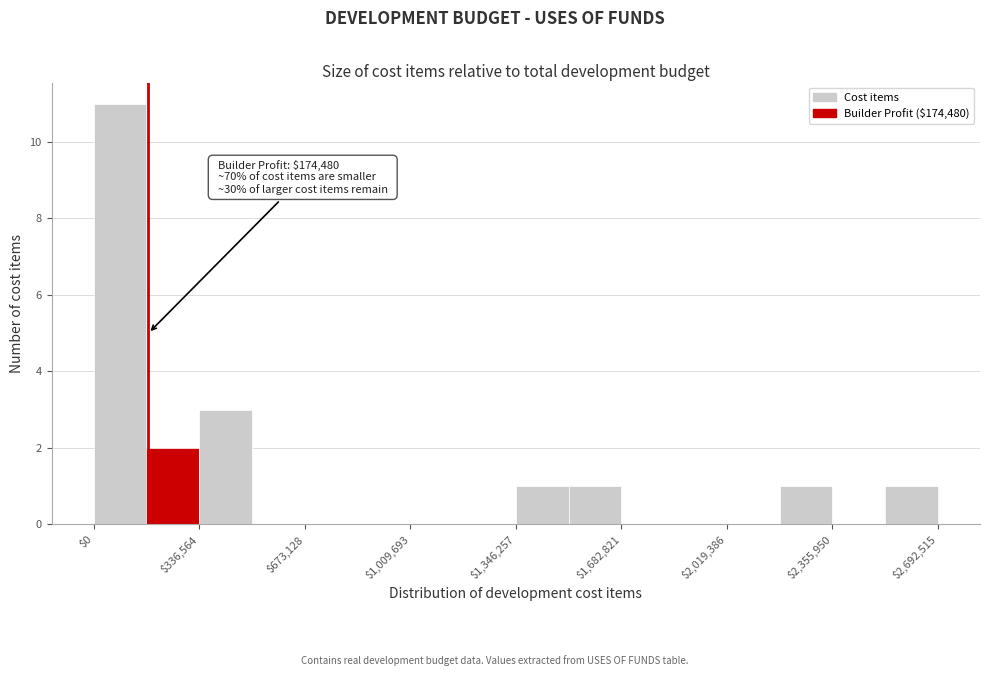

Around what value on the x-axis is the tallest bar? Give the approximate position of its centre, as read against the axis.

100000